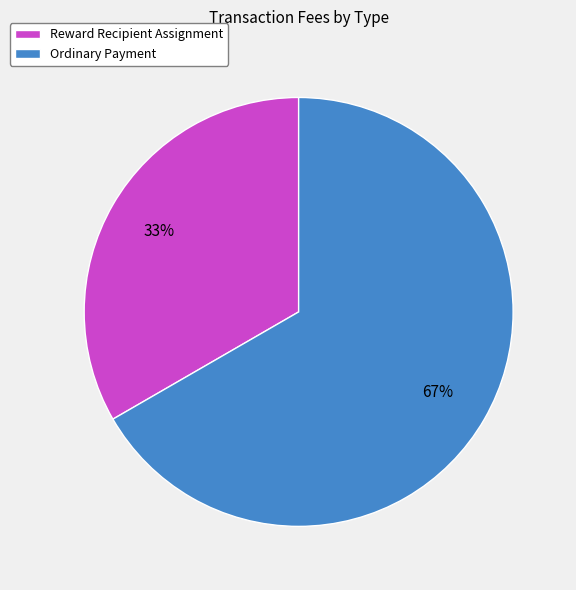

Is the sum of Ordinary Payment and Reward Recipient Assignment greater than half?

Yes